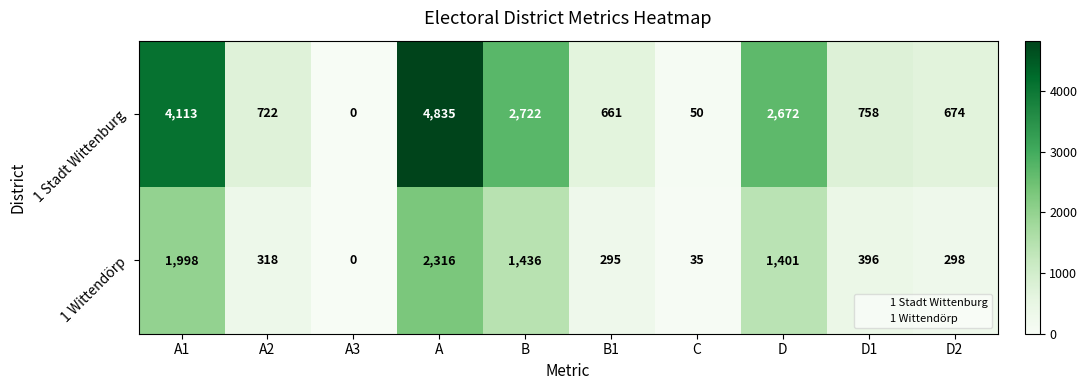

Which category has the highest value across all series?

A